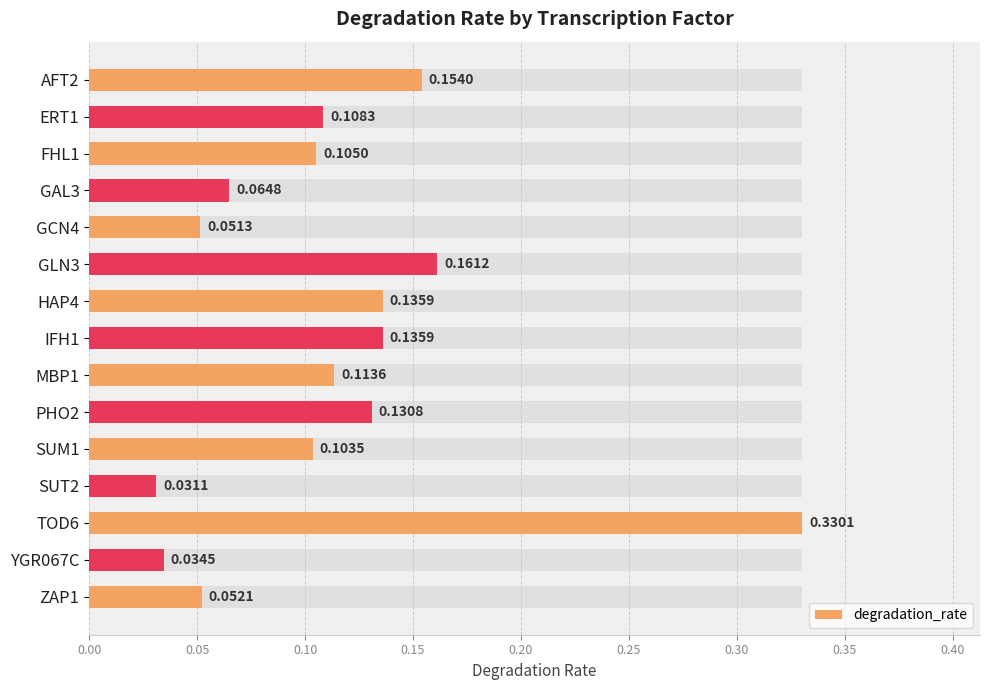

The value at TOD6 is 0.3. True or false?

True